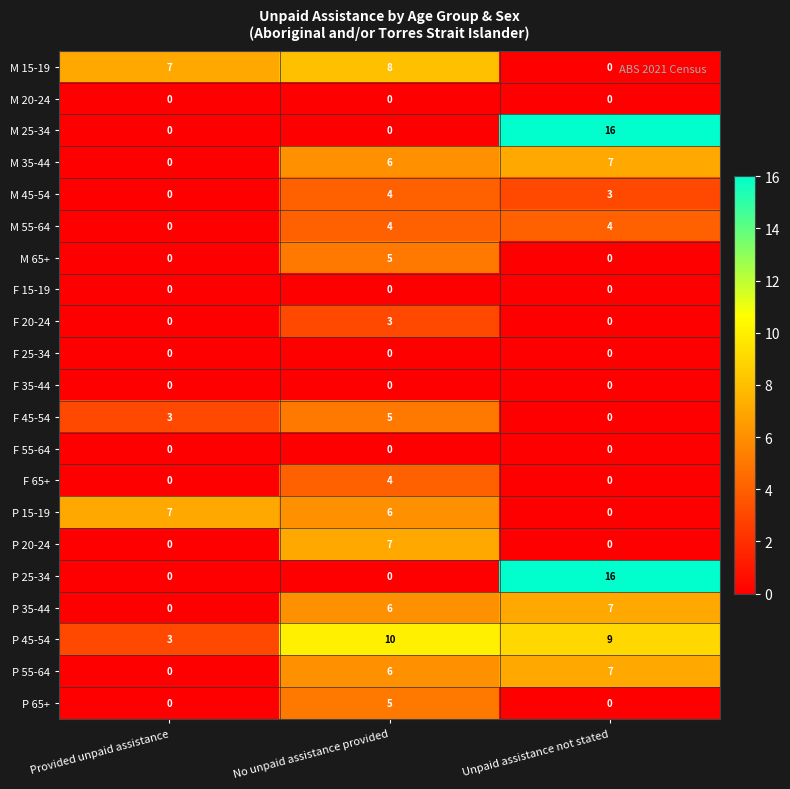

The value of P 65+ at Unpaid assistance not stated is 0. True or false?

True